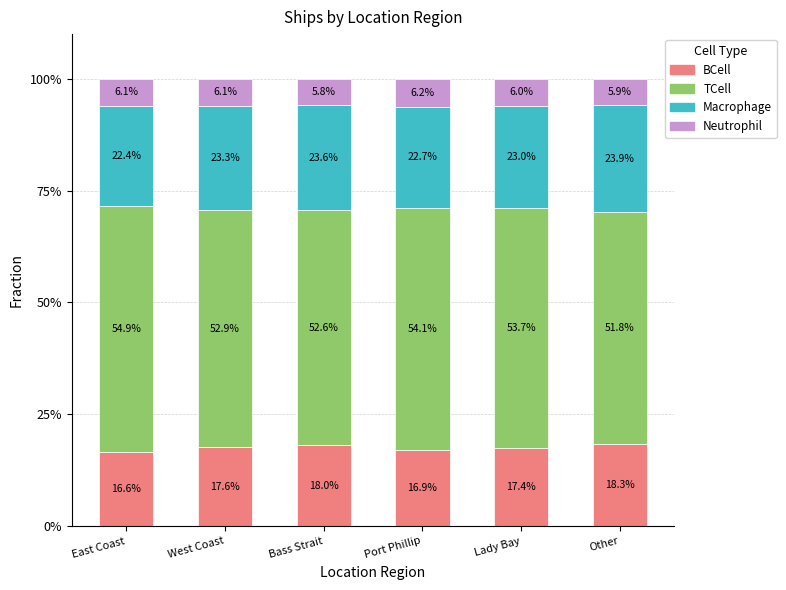

What is the total value across all series at Bass Strait?

100.0